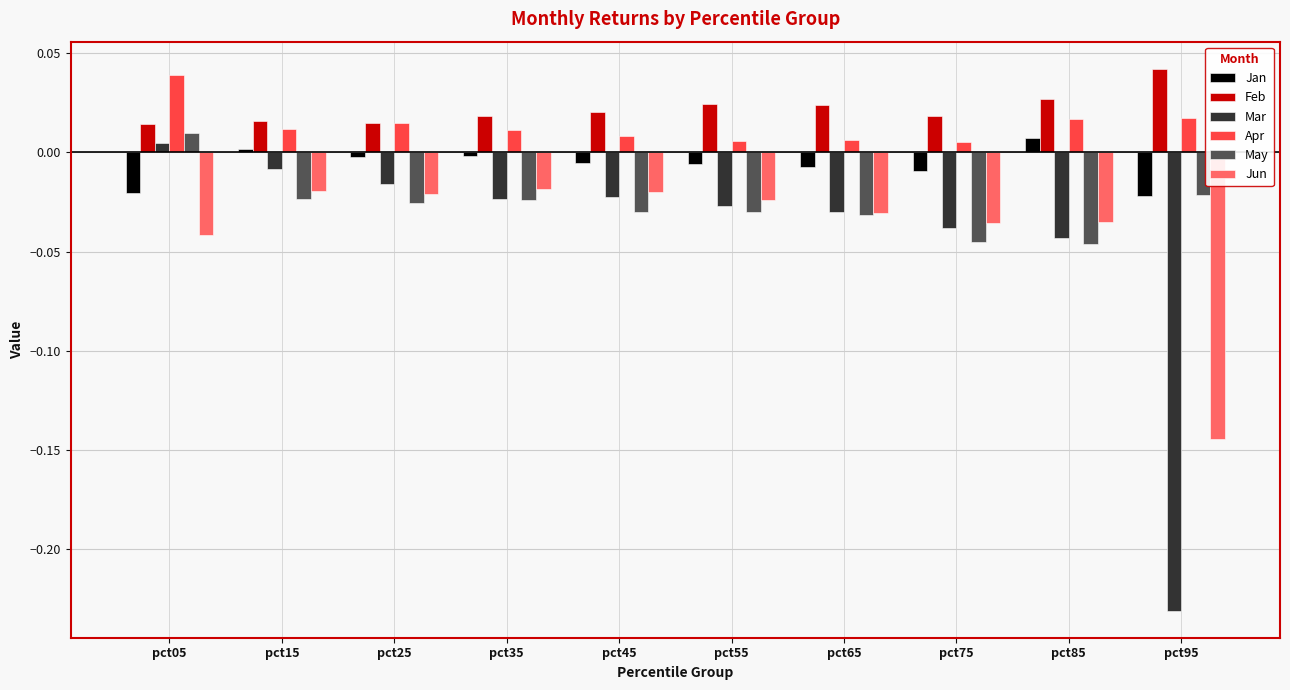

What is the sum of all Mar values?

-0.4